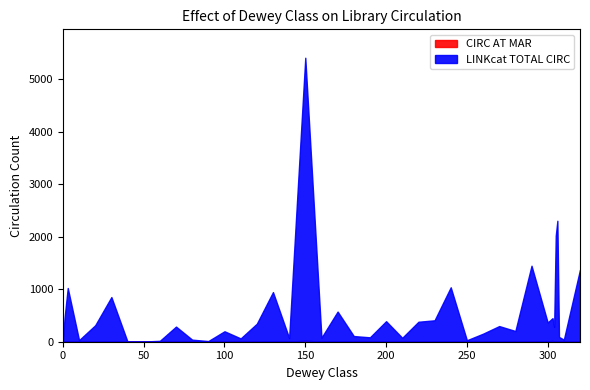

What is the sum of all LINKcat TOTAL CIRC values?

22244